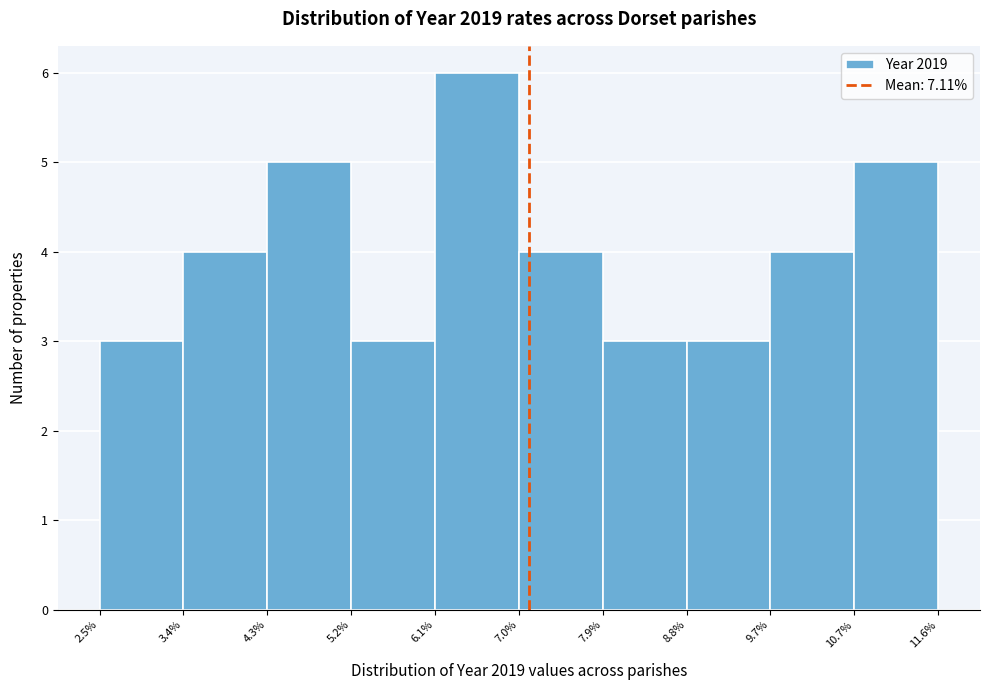

Reading left to right, transcribe this chart: for each bar, give the range it covers on the x-axis and its height. The values are not printed on the chart, so give them approximately, as read against the axis.

2.5% to 3.4%: 3
3.4% to 4.3%: 4
4.3% to 5.2%: 5
5.2% to 6.1%: 3
6.1% to 7.0%: 6
7.0% to 7.9%: 4
7.9% to 8.8%: 3
8.8% to 9.7%: 3
9.7% to 10.7%: 4
10.7% to 11.6%: 5